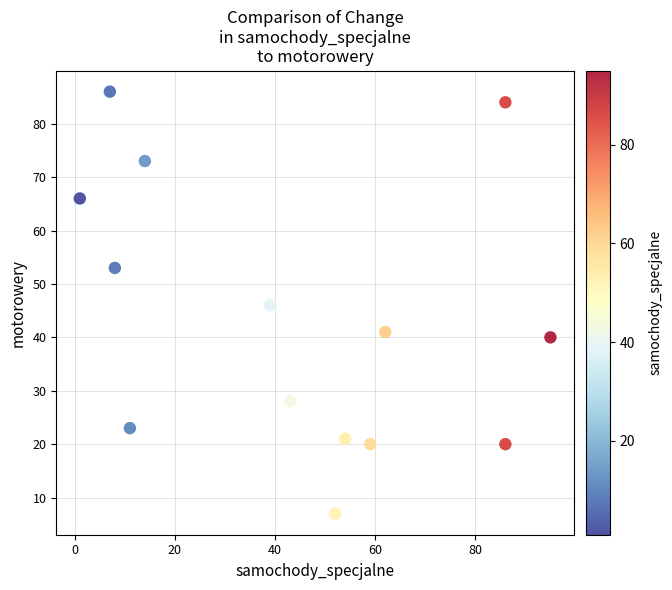

What is the range of Y values (max minus min)?

79